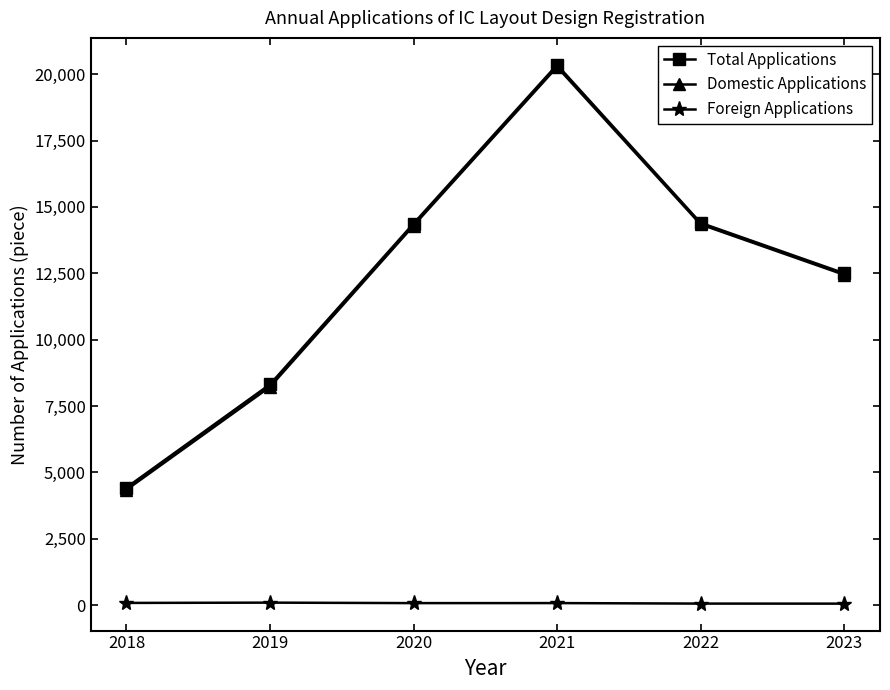

At how many categories does at least one series exceed 10551?

4